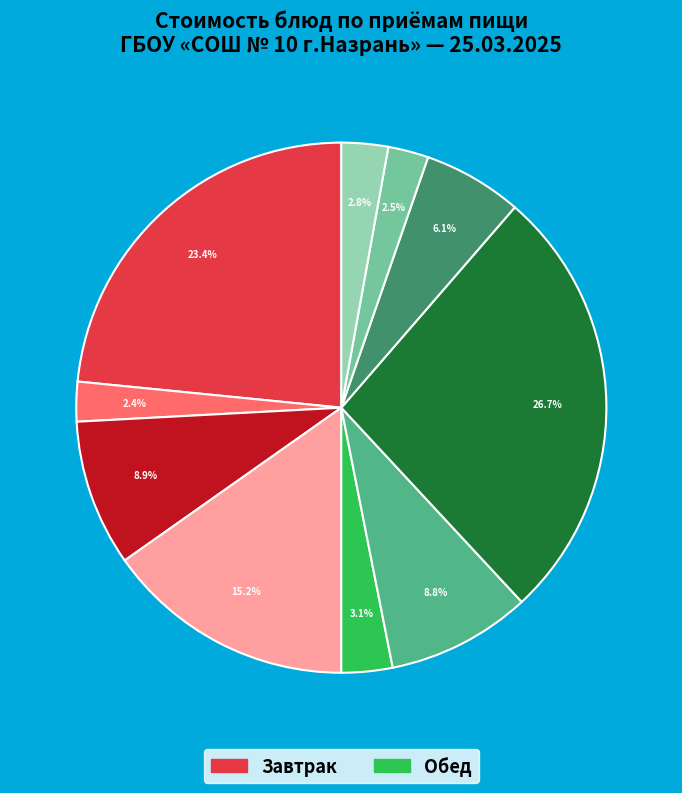

Is there any slice that represents more than half of the pie?

No